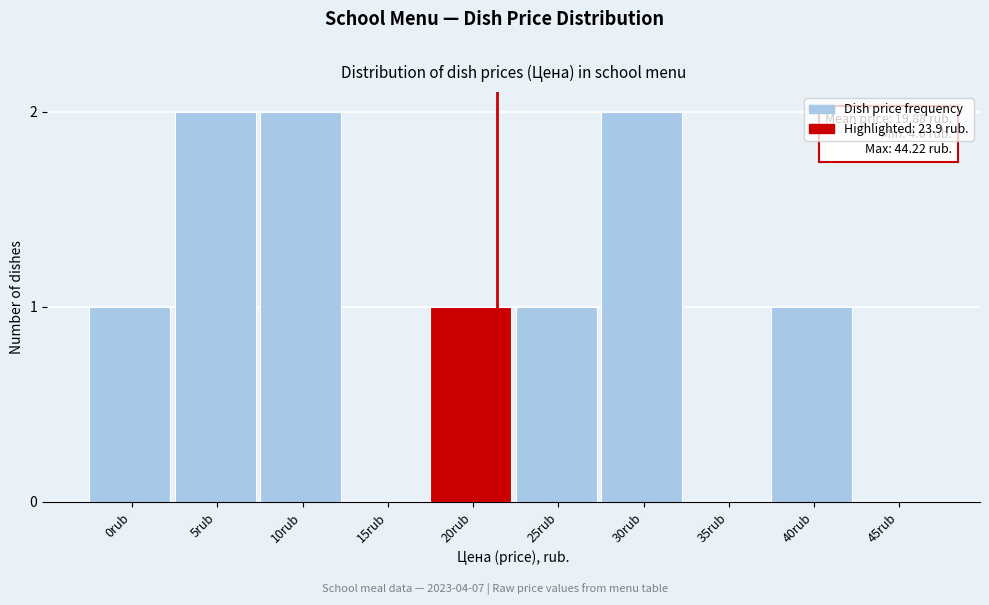

Reading left to right, what are all the values shown in this chart?

0rub=1	5rub=2	10rub=2	15rub=0	20rub=1	25rub=1	30rub=2	35rub=0	40rub=1	45rub=0